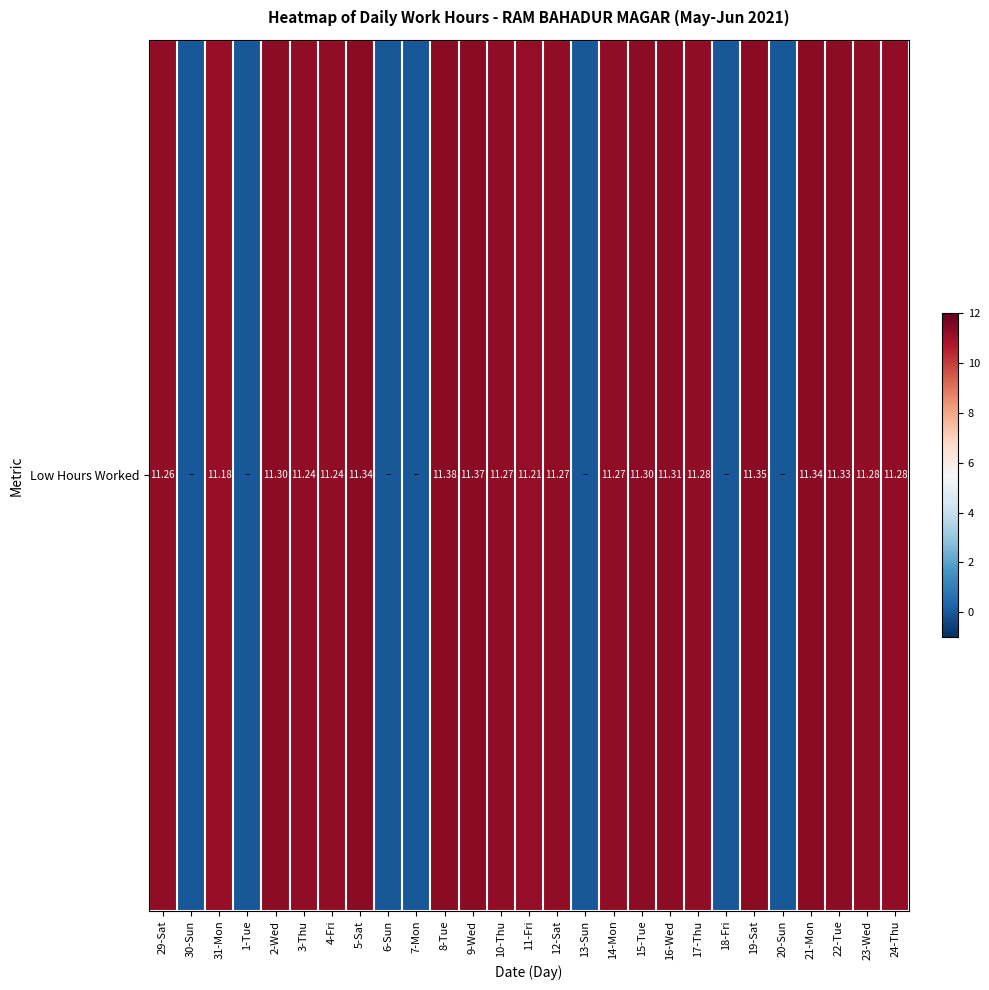

Is it true that the value at 31-Mon is 11.2?

True